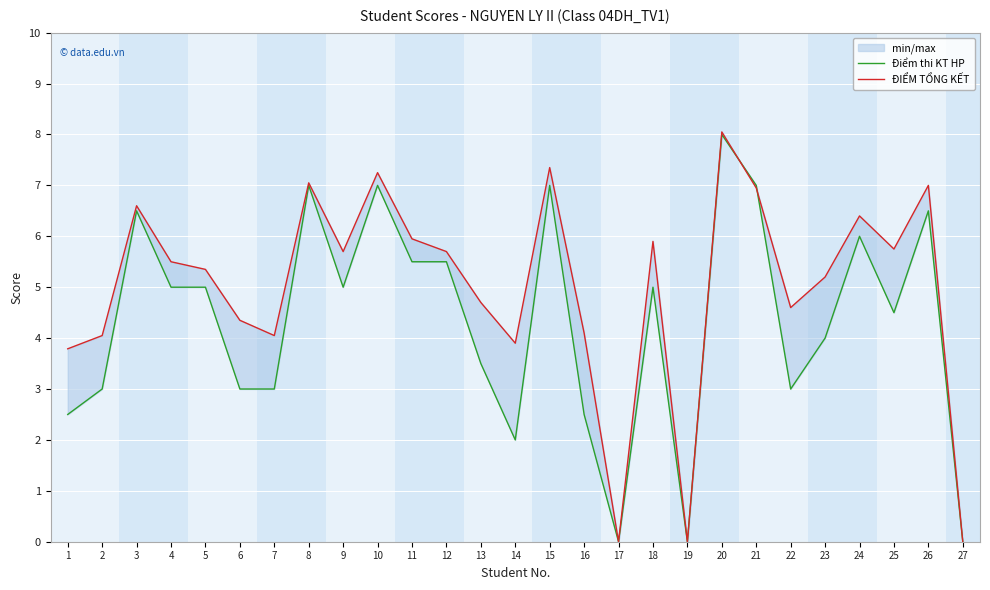

What is the value of the ĐIỂM TỔNG KẾT point at the 20th from the left?

8.1